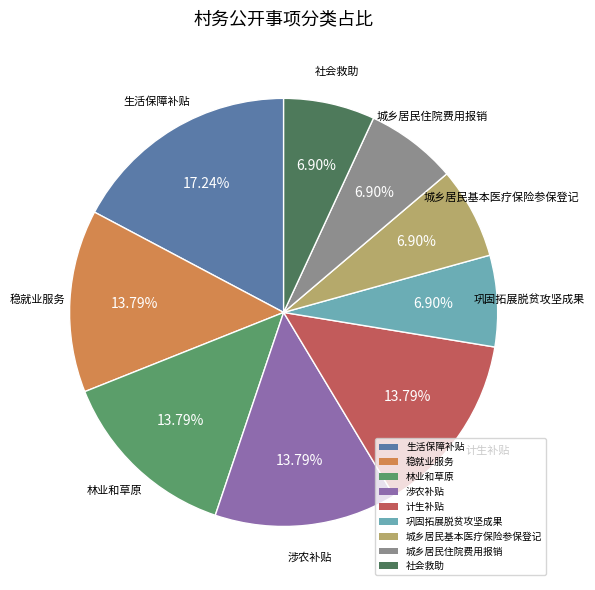

Approximately how many times larger is the value at 巩固拓展脱贫攻坚成果 compared to 计生补贴?

0.5